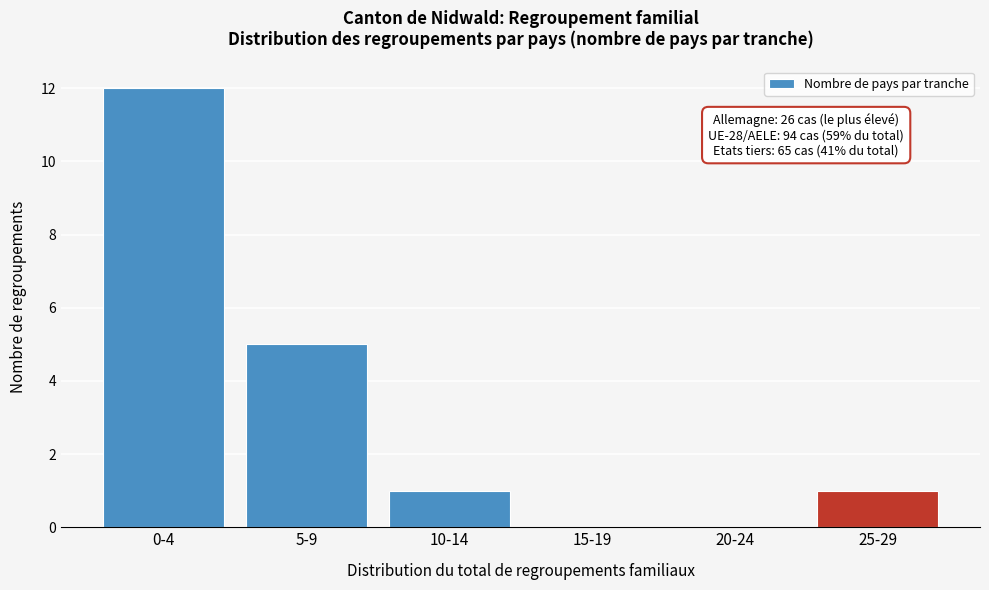

Reading left to right, transcribe all the data shown in this chart.

0-4=12	5-9=5	10-14=1	15-19=0	20-24=0	25-29=1